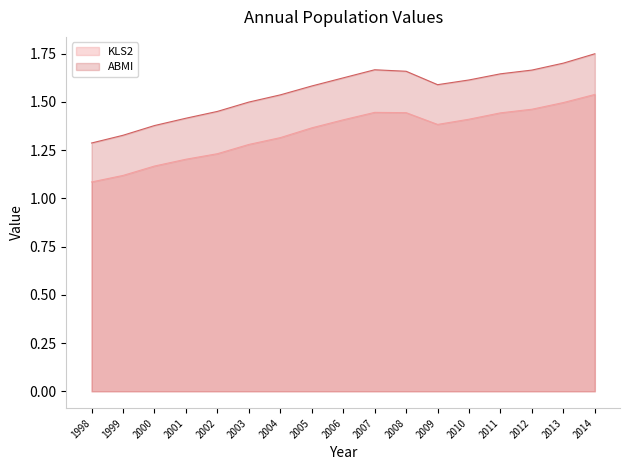

At which category does KLS2 reach its first local peak?

2007